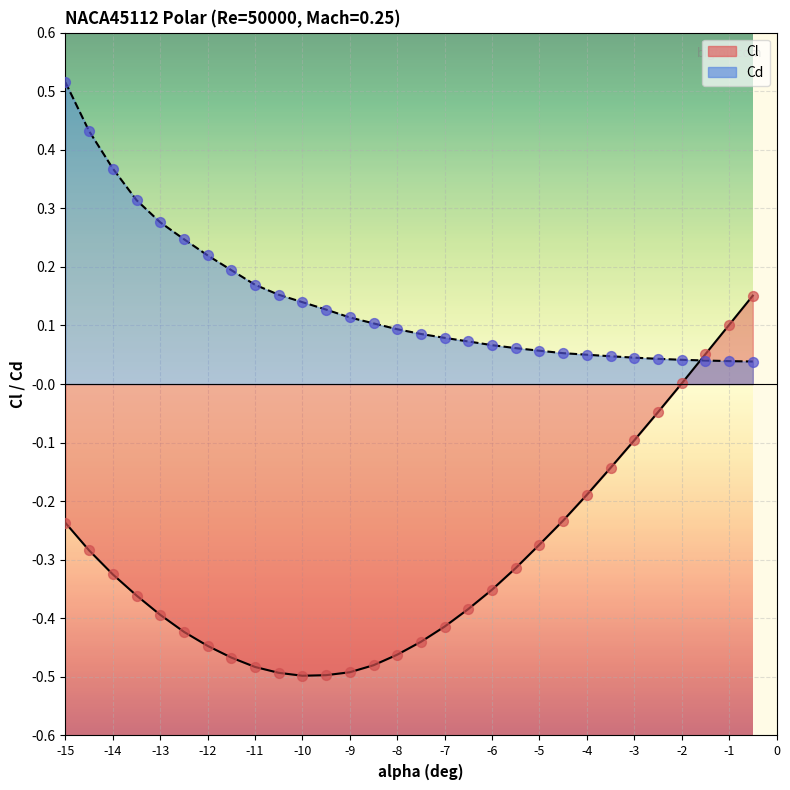

Which series contains the lowest Y value?

Cl